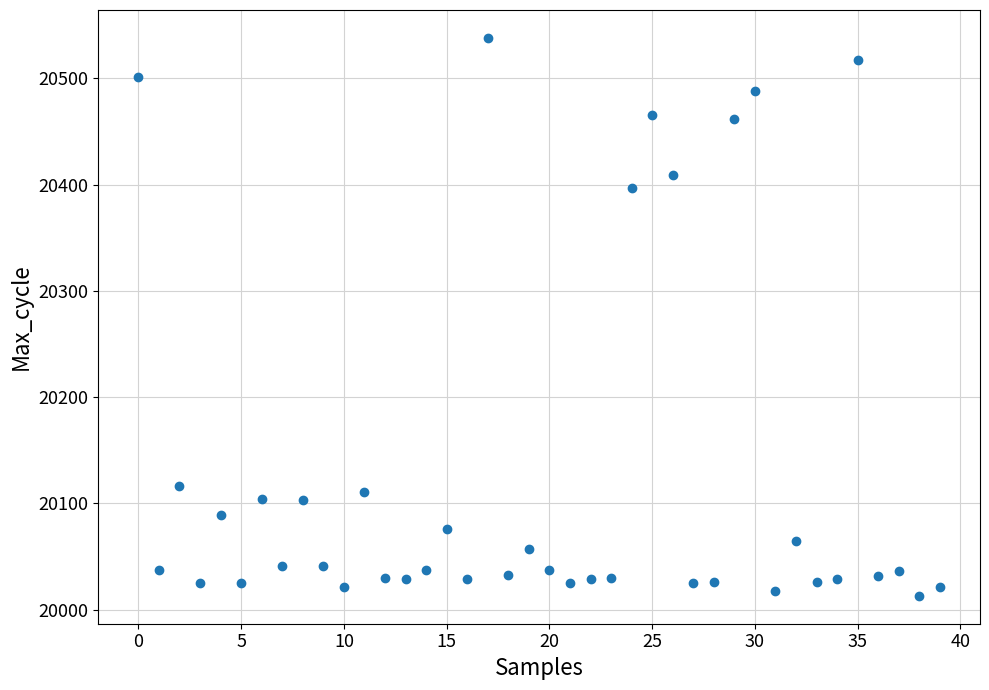

What Y value in the scatter plot is closest to 20275?

20397